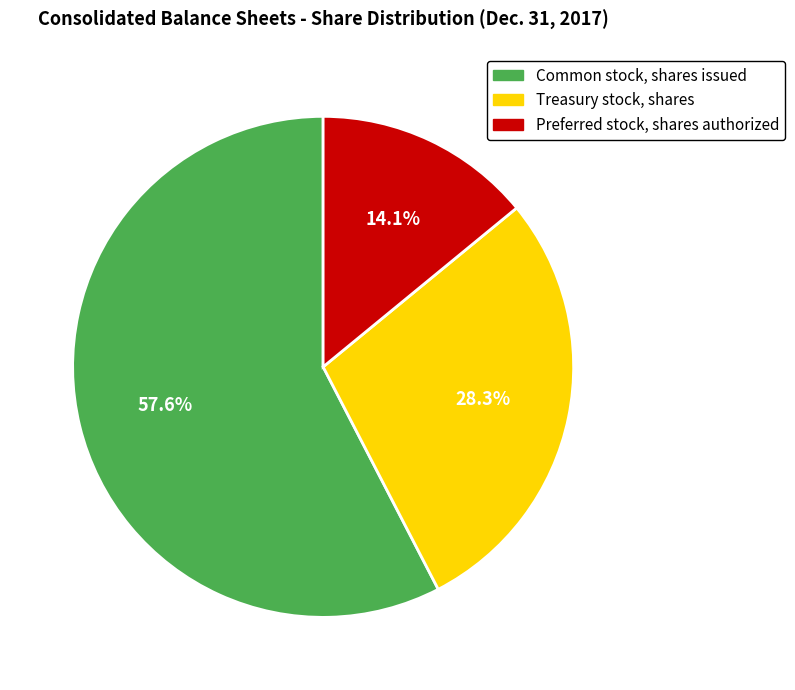

What is the smallest slice in the pie chart?

Preferred stock, shares authorized